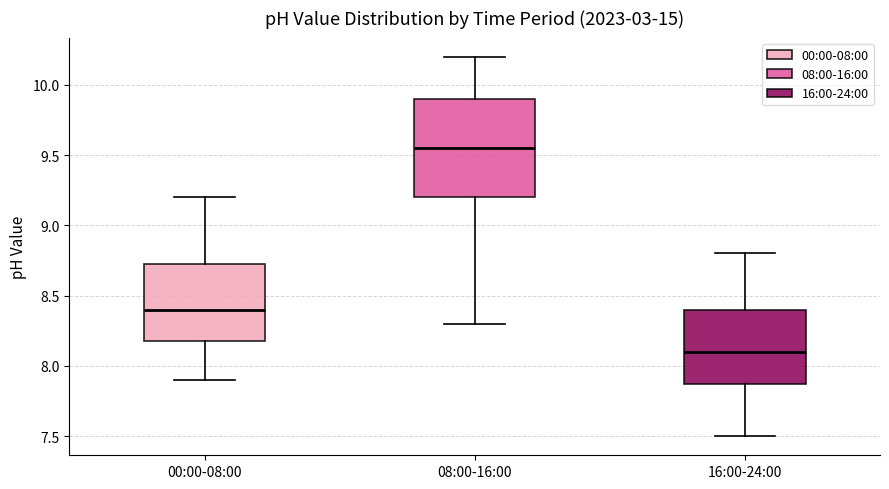

Which box is the tallest, from its lower edge to its upper edge?

08:00-16:00